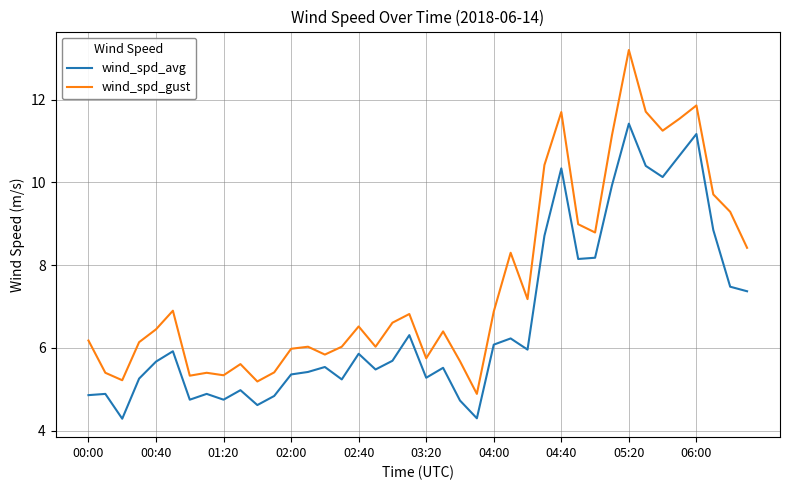

In wind_spd_gust, how many points are lower than both neighbors (excluding endpoints)?

11